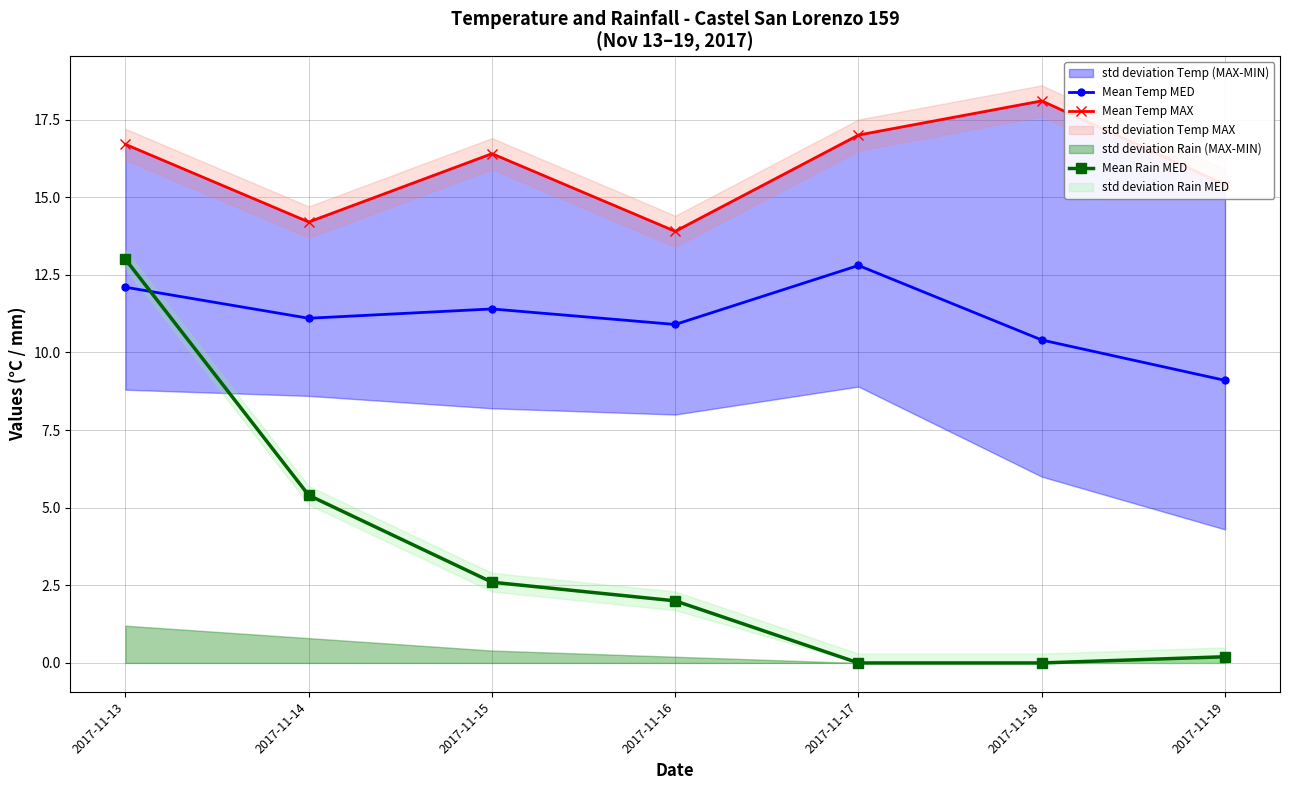

Which category has the lowest value in the Mean Rain MED series?

2017-11-17